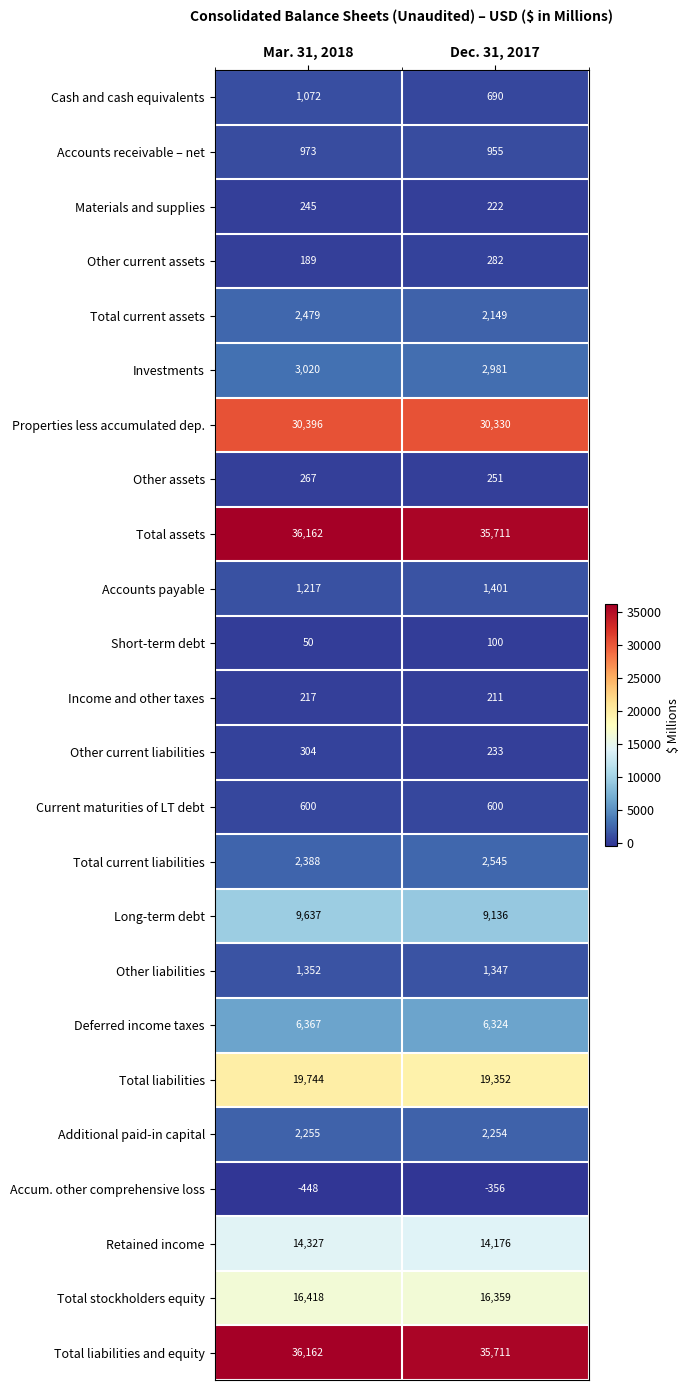

What is the total value across all series at Dec. 31, 2017?

182964